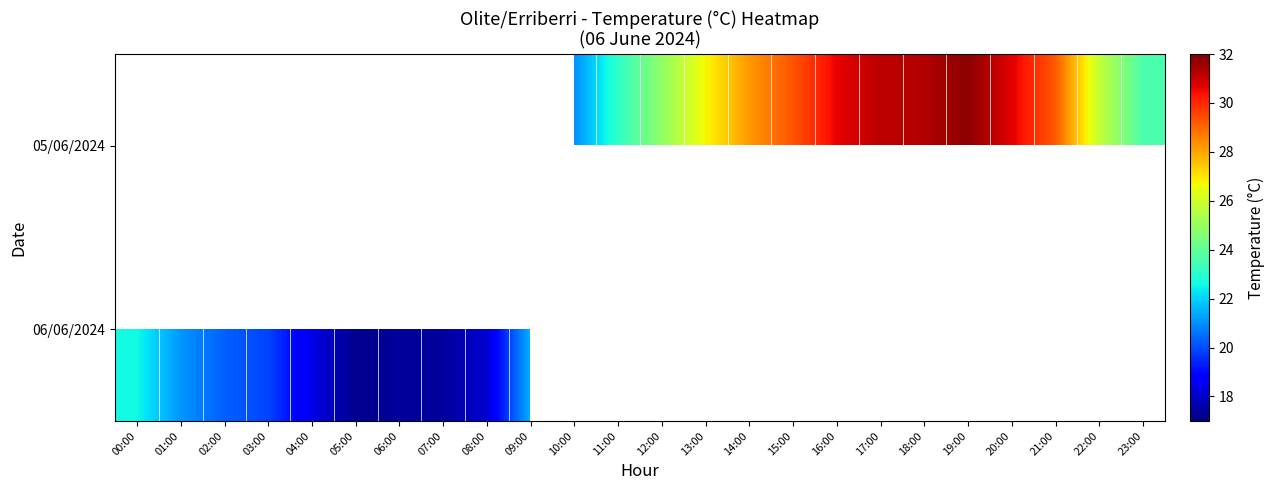

Rank the series by their average value, from highest to lowest.

05/06/2024, 06/06/2024